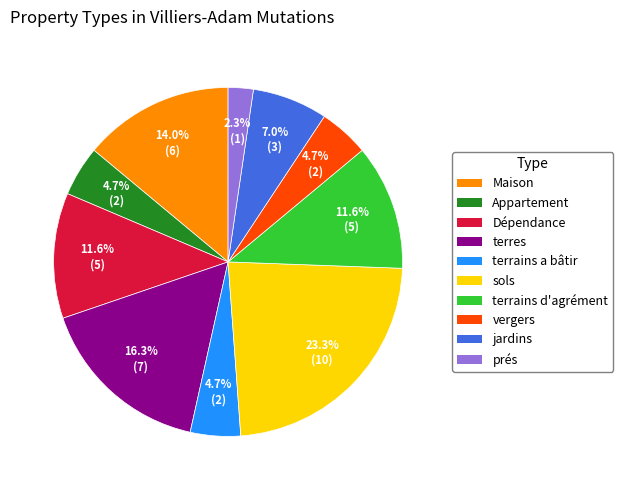

Does prés account for over 50% of the chart?

No